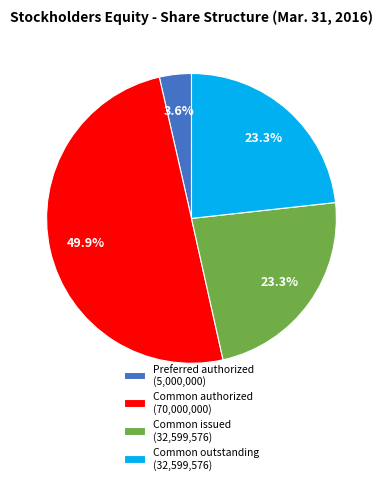

Between Common authorized (70,000,000) and Common outstanding (32,599,576), which is larger?

Common authorized (70,000,000)